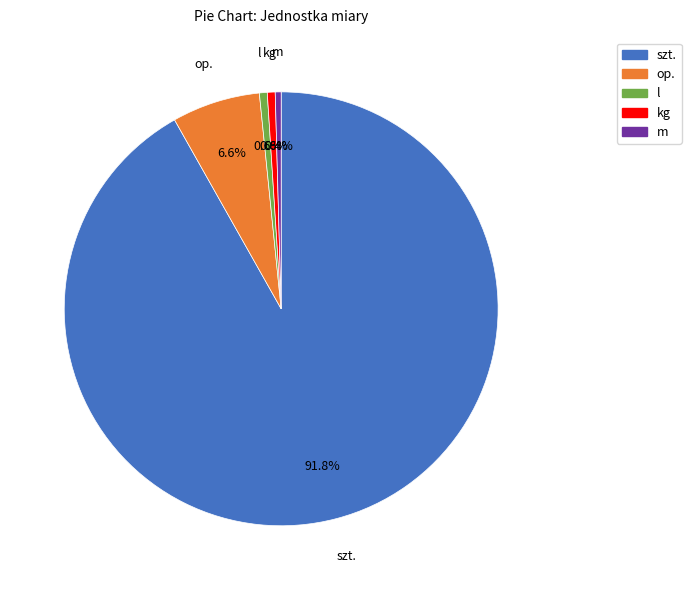

How many segments does this pie chart have?

5